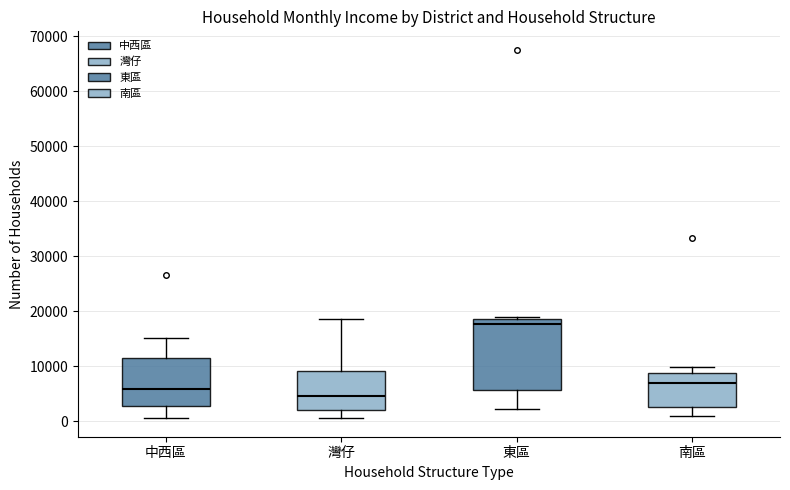

Where does the lower whisker of the box for 中西區 end on the y-axis? The values are not printed on the chart, so give them approximately, as read against the axis.

1000